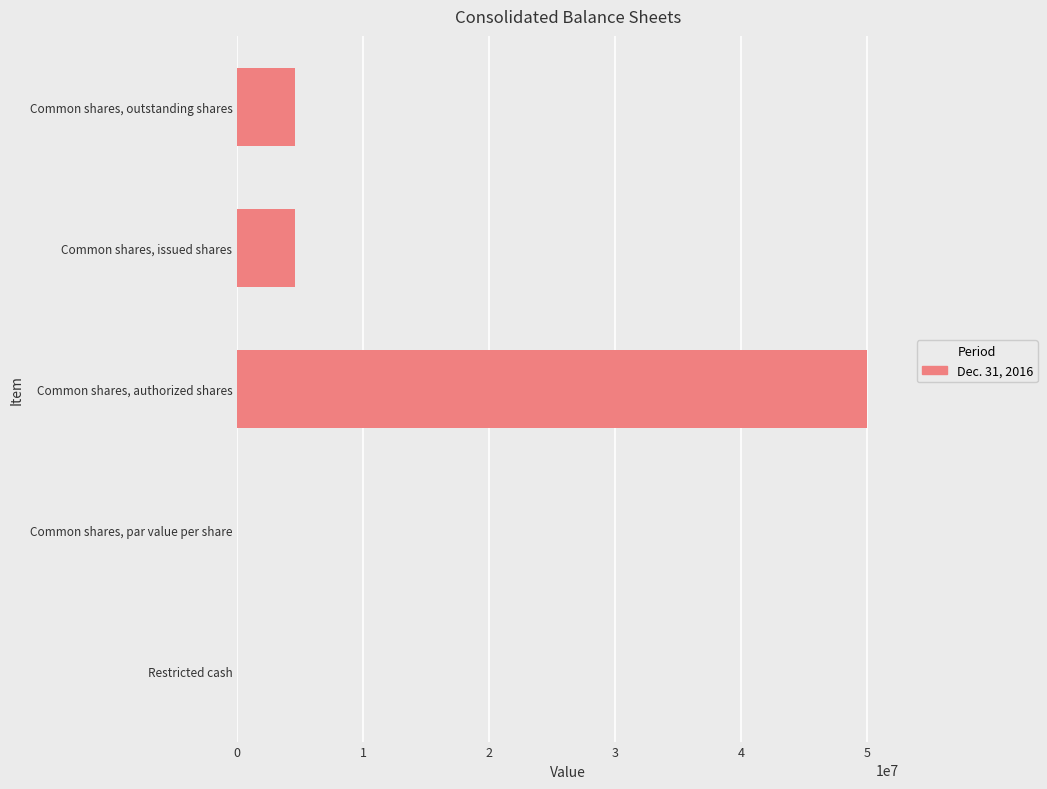

Is it true that the value at Restricted cash is -25118848?

False